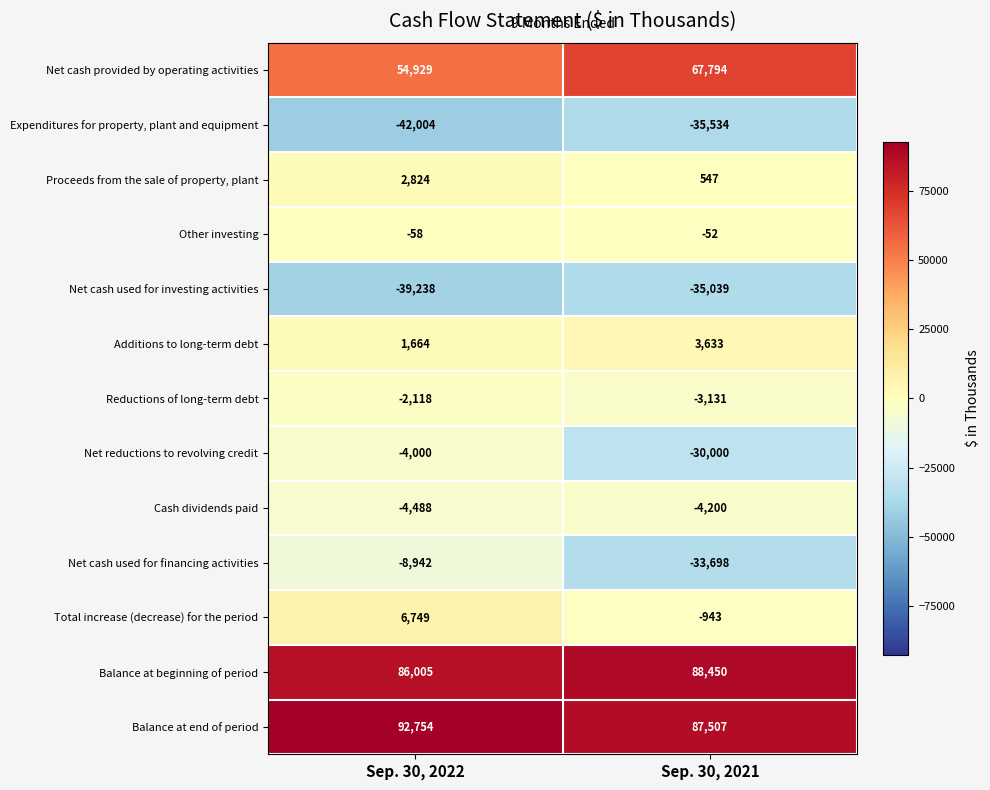

How many categories are shown in the chart?

2